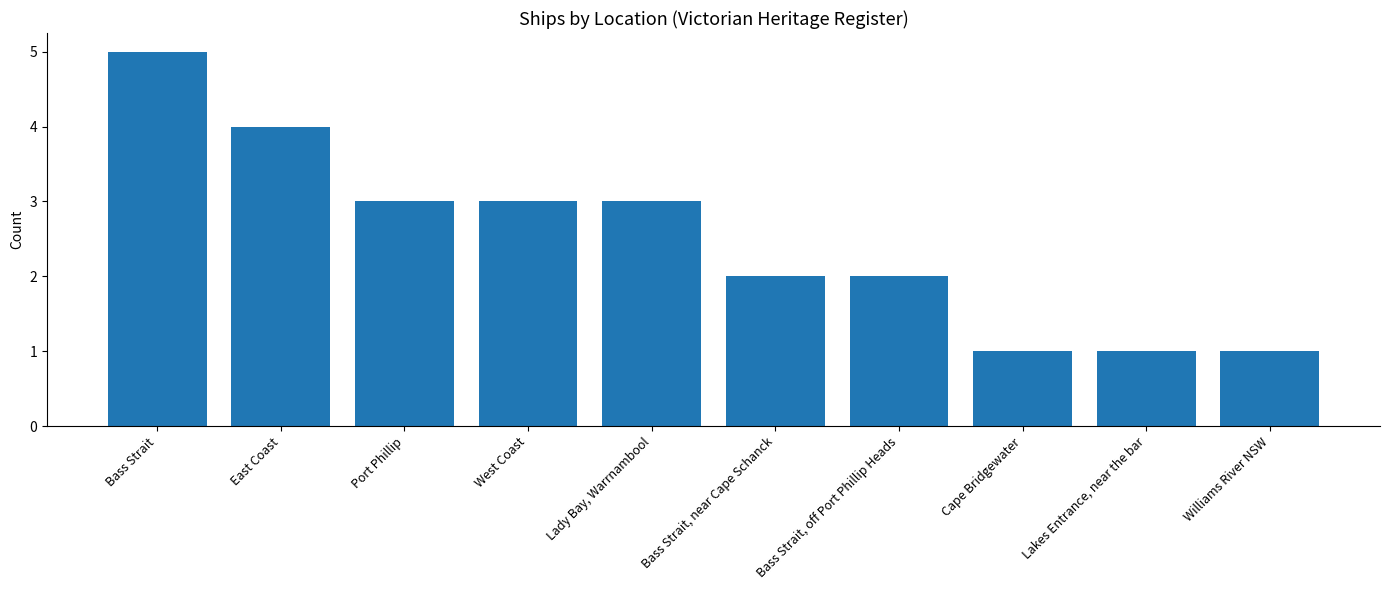

Reading right to left, what are all the values shown in this chart?

1	1	1	2	2	3	3	3	4	5